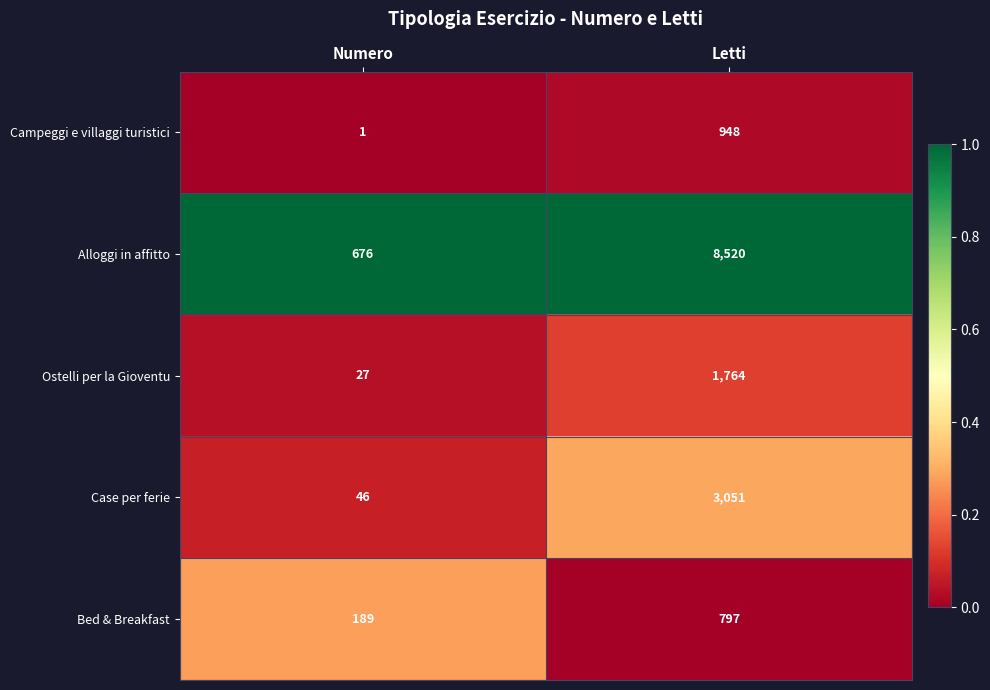

At which category does the chart reach its minimum across all series?

Numero